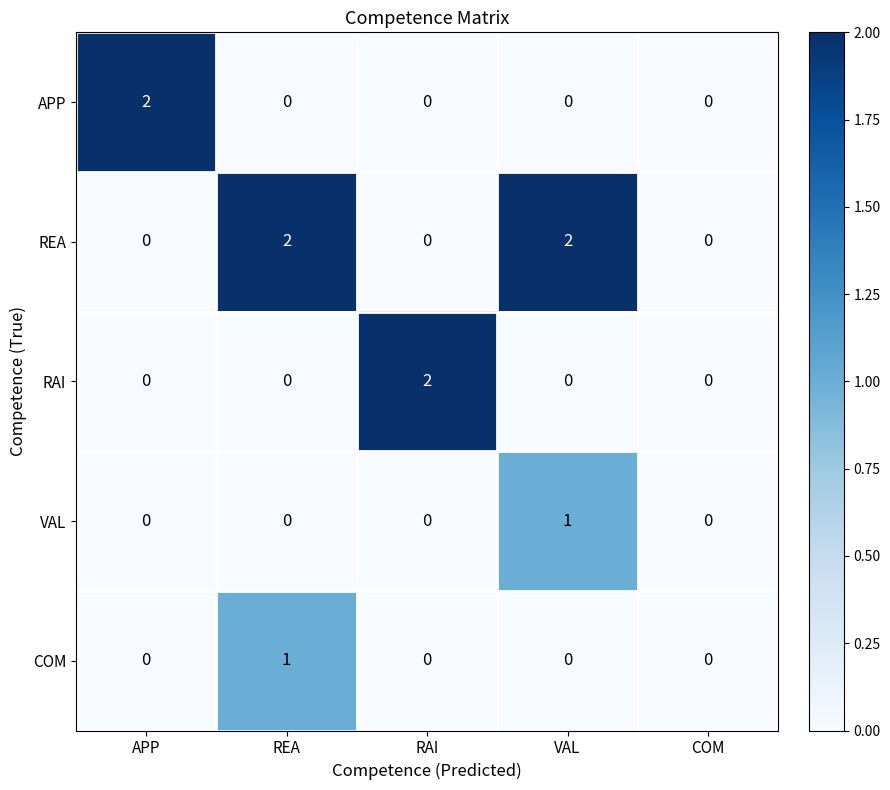

Reading right to left, what are all the values shown in this chart?

APP: 0	0	0	0	2
REA: 0	2	0	2	0
RAI: 0	0	2	0	0
VAL: 0	1	0	0	0
COM: 0	0	0	1	0